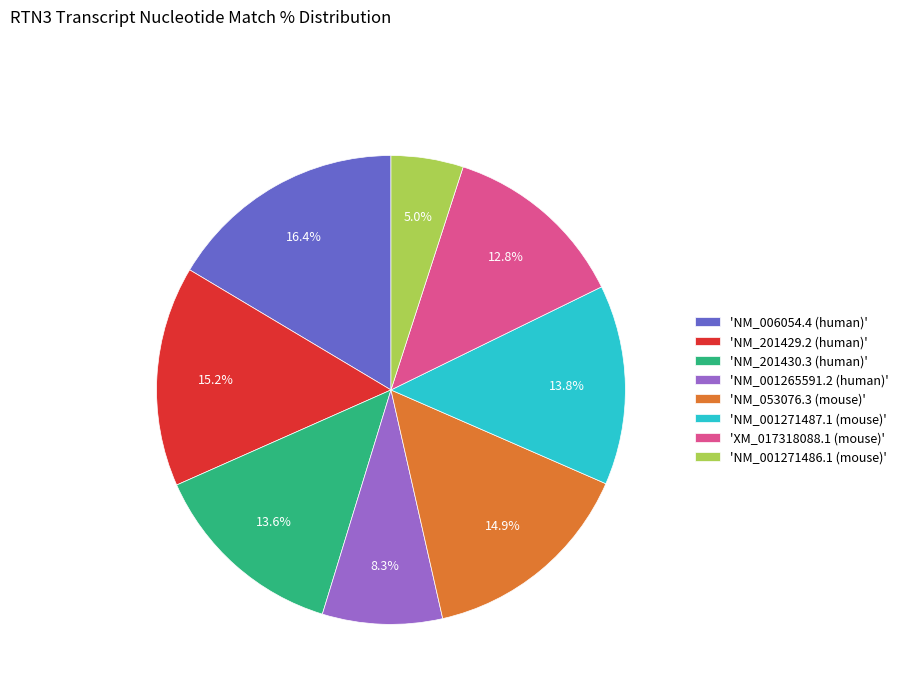

Approximately how many times larger is the value at 'NM_001271487.1 (mouse)' compared to 'NM_053076.3 (mouse)'?

0.9